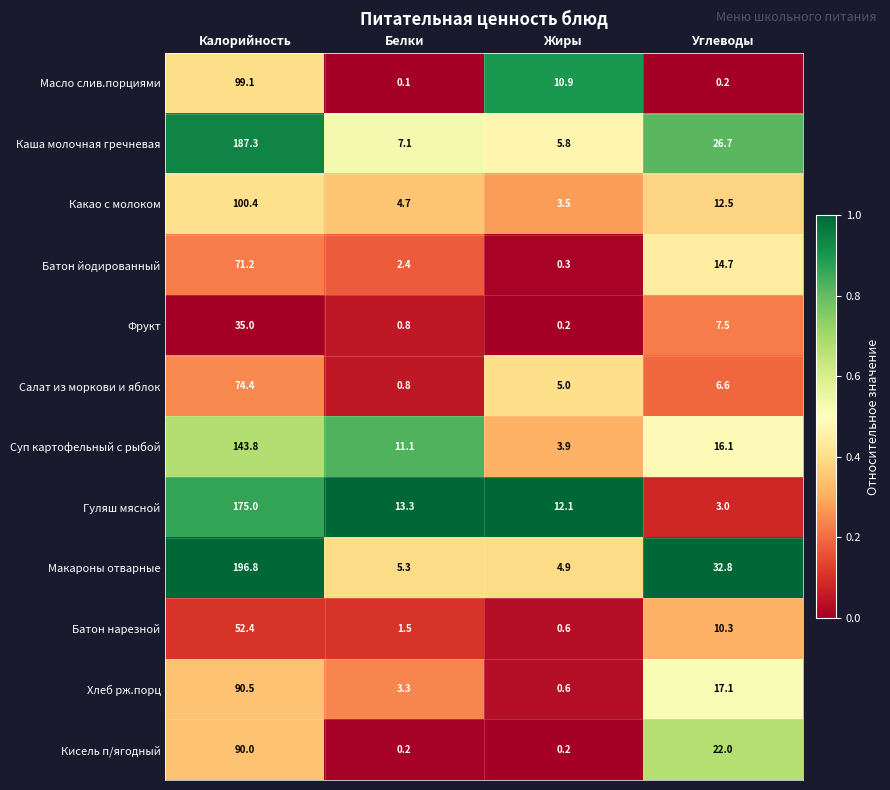

What is the spread (max minus min) of values at Калорийность?

161.8